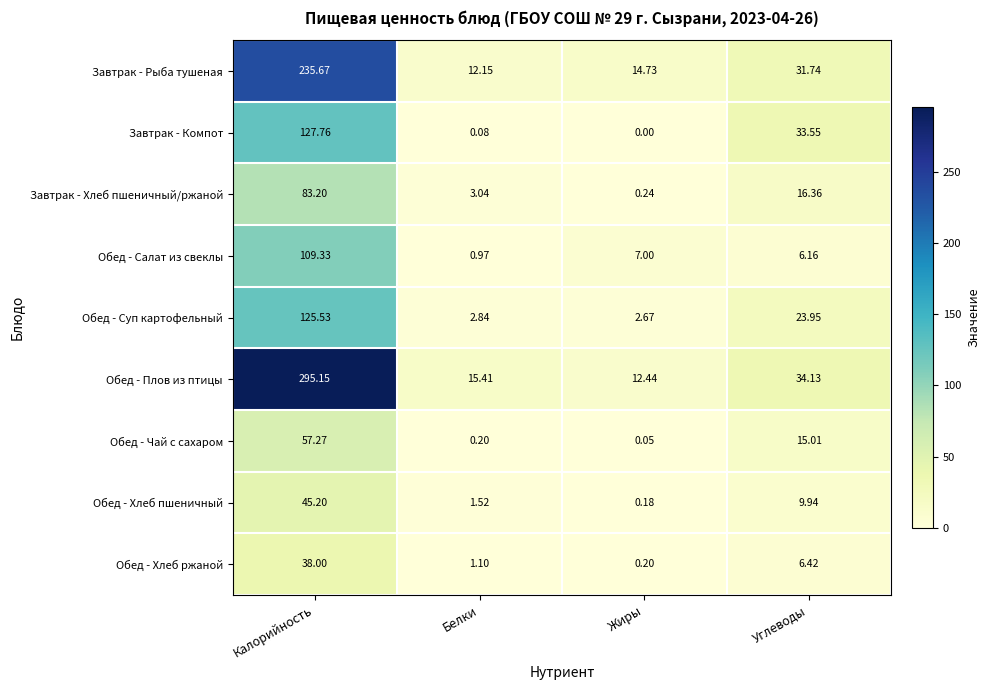

Where does the Обед - Чай с сахаром series first go above 15?

Калорийность